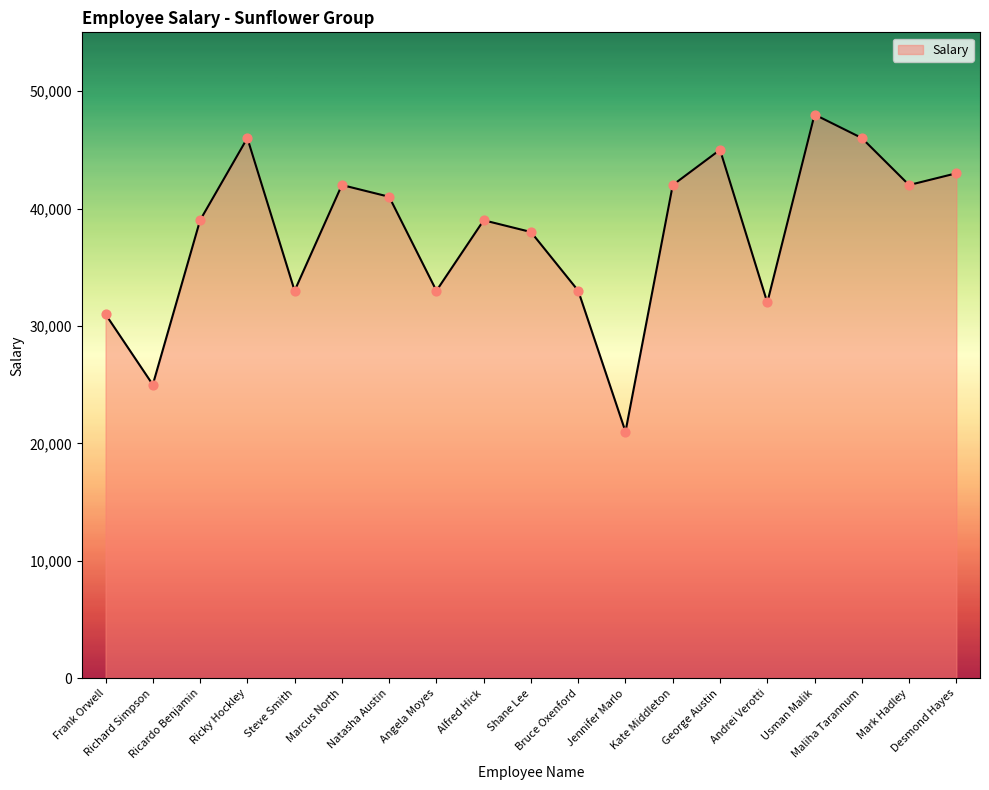

Between Bruce Oxenford and Jennifer Marlo, which is larger?

Bruce Oxenford